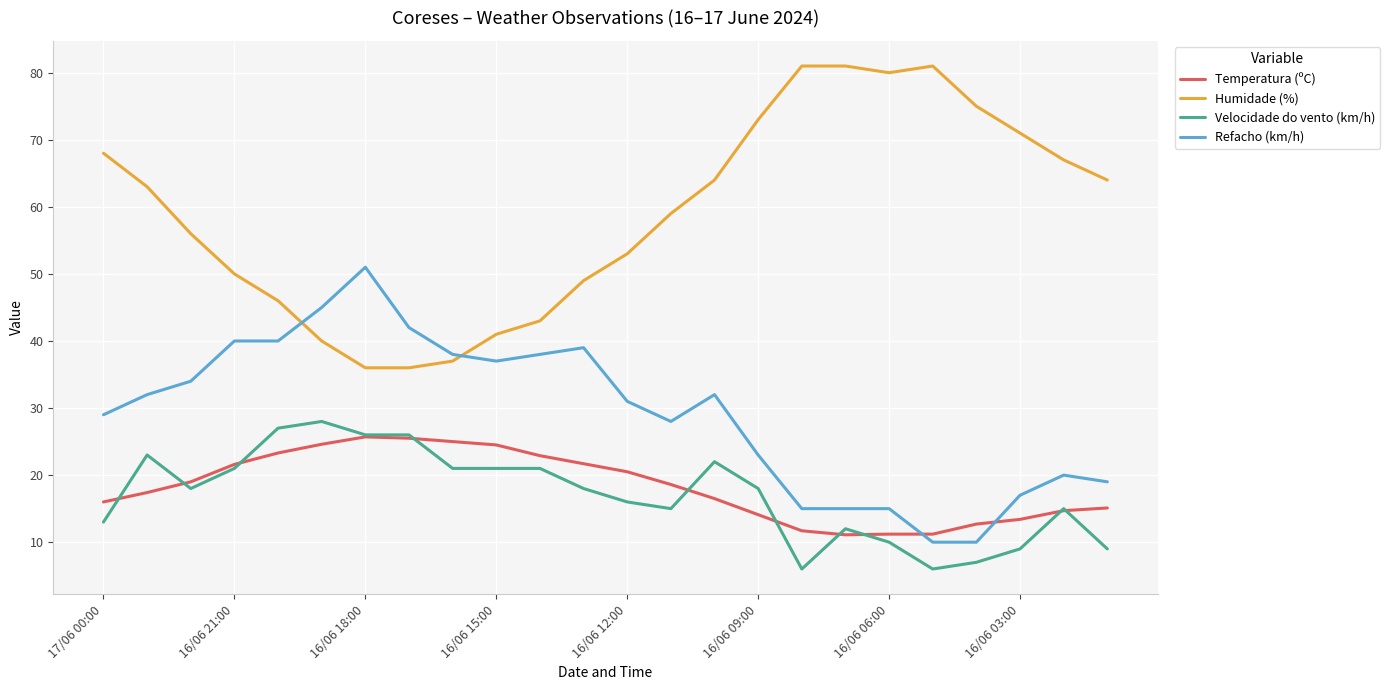

Rank the series by their maximum value, from lowest to highest.

Temperatura (ºC), Velocidade do vento (km/h), Refacho (km/h), Humidade (%)